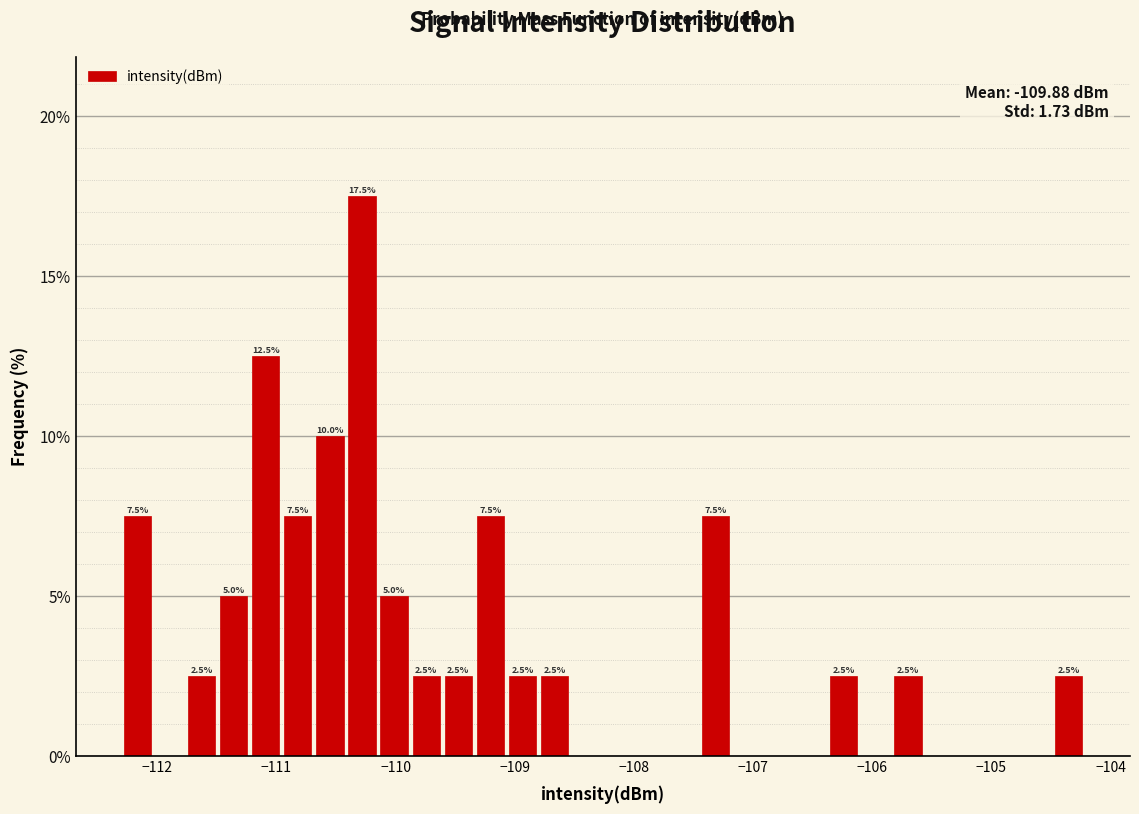

Read against the x-axis, roughly where is the centre of the tallest bar?

-110.3